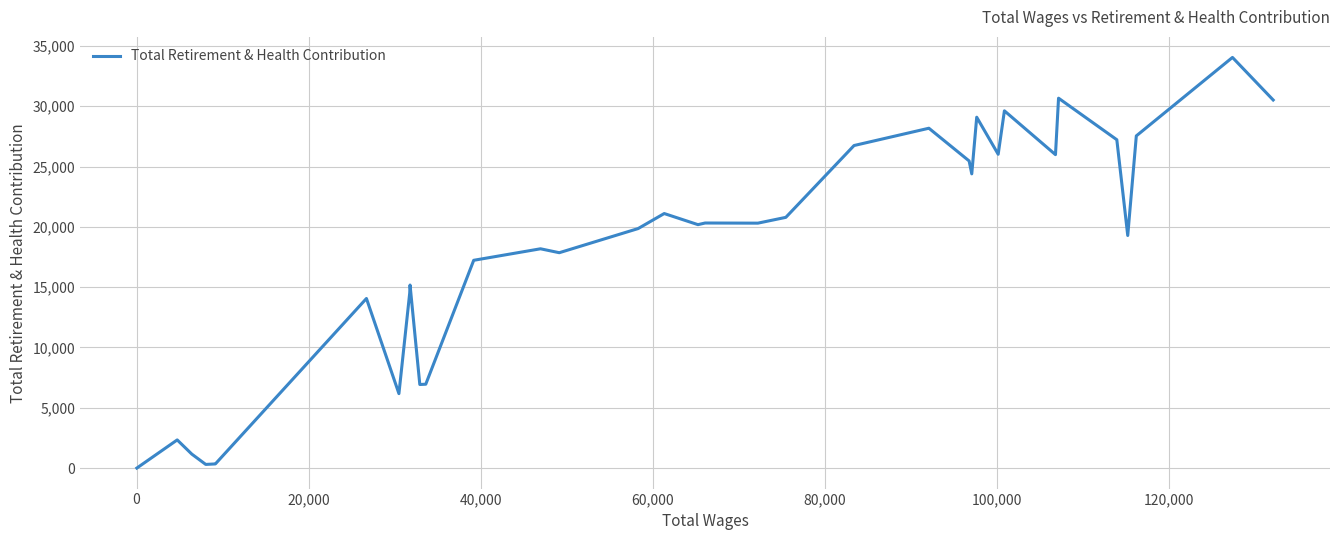

What is the greatest value displayed?

34052